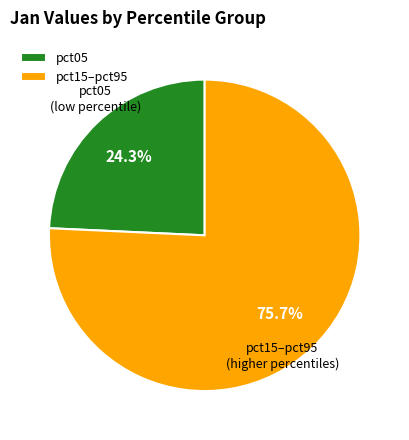

Rank the categories by value from highest to lowest.

pct15–pct95, pct05